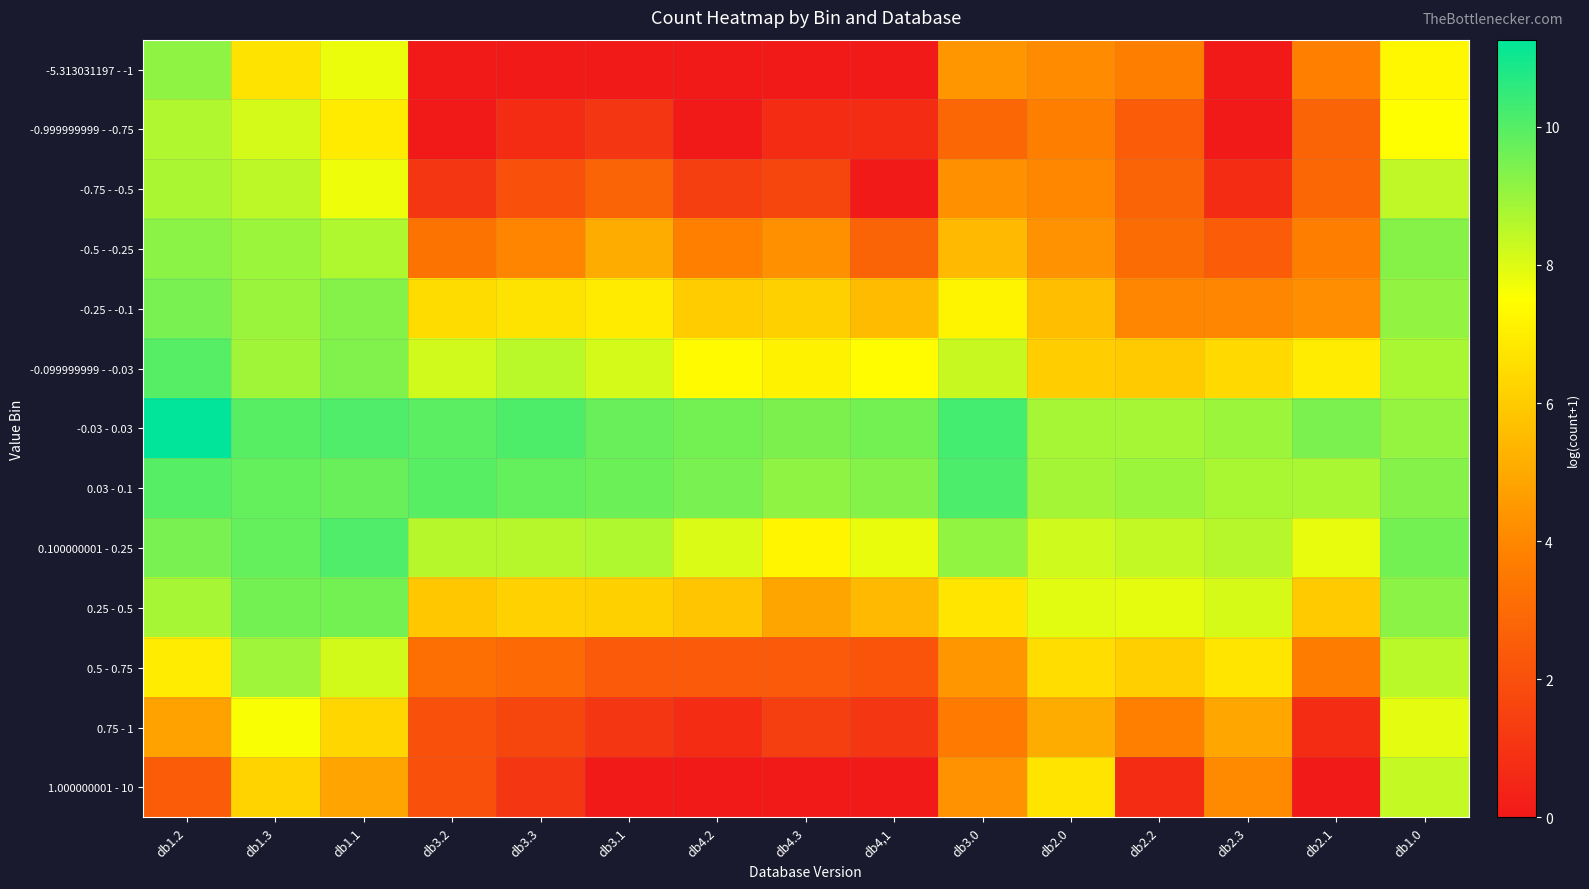

Reading left to right, list all the values displayed in this chart.

-5.313031197 - -1: db1.2=9.2	db1.3=6.7	db1.1=7.8	db3.2=0.0	db3.3=0.0	db3.1=0.0	db4.2=0.0	db4.3=0.0	db4,1=0.0	db3.0=4.4	db2.0=4.1	db2.2=3.7	db2.3=0.0	db2.1=3.8	db1.0=7.3
-0.999999999 - -0.75: db1.2=8.6	db1.3=8.1	db1.1=6.9	db3.2=0.0	db3.3=0.7	db3.1=1.1	db4.2=0.0	db4.3=0.7	db4,1=0.7	db3.0=2.9	db2.0=3.7	db2.2=2.5	db2.3=0.0	db2.1=2.7	db1.0=7.5
-0.75 - -0.5: db1.2=8.7	db1.3=8.5	db1.1=7.8	db3.2=1.1	db3.3=2.1	db3.1=2.7	db4.2=1.4	db4.3=1.6	db4,1=0.0	db3.0=4.3	db2.0=4.0	db2.2=2.7	db2.3=0.7	db2.1=2.9	db1.0=8.4
-0.5 - -0.25: db1.2=9.2	db1.3=9.0	db1.1=8.7	db3.2=3.3	db3.3=4.0	db3.1=5.1	db4.2=3.8	db4.3=4.3	db4,1=2.7	db3.0=5.5	db2.0=4.3	db2.2=3.0	db2.3=2.5	db2.1=3.8	db1.0=9.3
-0.25 - -0.1: db1.2=9.5	db1.3=9.0	db1.1=9.3	db3.2=6.5	db3.3=6.7	db3.1=6.9	db4.2=6.0	db4.3=6.2	db4,1=5.5	db3.0=7.2	db2.0=5.6	db2.2=4.0	db2.3=4.0	db2.1=4.2	db1.0=9.1
-0.099999999 - -0.03: db1.2=10.0	db1.3=8.9	db1.1=9.4	db3.2=8.2	db3.3=8.5	db3.1=8.1	db4.2=7.4	db4.3=7.1	db4,1=7.4	db3.0=8.3	db2.0=6.0	db2.2=6.0	db2.3=6.4	db2.1=7.0	db1.0=8.8
-0.03 - 0.03: db1.2=11.3	db1.3=9.9	db1.1=10.1	db3.2=9.9	db3.3=10.1	db3.1=9.7	db4.2=9.6	db4.3=9.4	db4,1=9.5	db3.0=10.2	db2.0=8.8	db2.2=8.8	db2.3=9.0	db2.1=9.5	db1.0=9.1
0.03 - 0.1: db1.2=10.0	db1.3=9.8	db1.1=9.7	db3.2=9.9	db3.3=9.8	db3.1=9.7	db4.2=9.5	db4.3=9.2	db4,1=9.3	db3.0=10.1	db2.0=8.8	db2.2=9.0	db2.3=8.8	db2.1=8.8	db1.0=9.3
0.100000001 - 0.25: db1.2=9.5	db1.3=9.8	db1.1=10.1	db3.2=8.6	db3.3=8.6	db3.1=8.7	db4.2=8.0	db4.3=7.2	db4,1=7.8	db3.0=9.1	db2.0=8.2	db2.2=8.4	db2.3=8.6	db2.1=7.8	db1.0=9.5
0.25 - 0.5: db1.2=8.8	db1.3=9.6	db1.1=9.5	db3.2=5.9	db3.3=6.2	db3.1=6.2	db4.2=5.8	db4.3=4.9	db4,1=5.5	db3.0=6.7	db2.0=7.9	db2.2=7.9	db2.3=8.1	db2.1=6.0	db1.0=9.2
0.5 - 0.75: db1.2=7.0	db1.3=8.9	db1.1=8.2	db3.2=3.2	db3.3=2.9	db3.1=2.4	db4.2=2.4	db4.3=2.4	db4,1=2.2	db3.0=4.4	db2.0=6.5	db2.2=6.1	db2.3=6.8	db2.1=3.7	db1.0=8.5
0.75 - 1: db1.2=4.8	db1.3=7.6	db1.1=6.3	db3.2=2.1	db3.3=1.6	db3.1=1.1	db4.2=0.7	db4.3=1.4	db4,1=1.1	db3.0=3.6	db2.0=5.1	db2.2=3.8	db2.3=4.9	db2.1=0.7	db1.0=7.9
1.000000001 - 10: db1.2=2.5	db1.3=6.2	db1.1=4.9	db3.2=2.1	db3.3=1.1	db3.1=0.0	db4.2=0.0	db4.3=0.0	db4,1=0.0	db3.0=4.3	db2.0=6.7	db2.2=0.7	db2.3=4.1	db2.1=0.0	db1.0=8.4